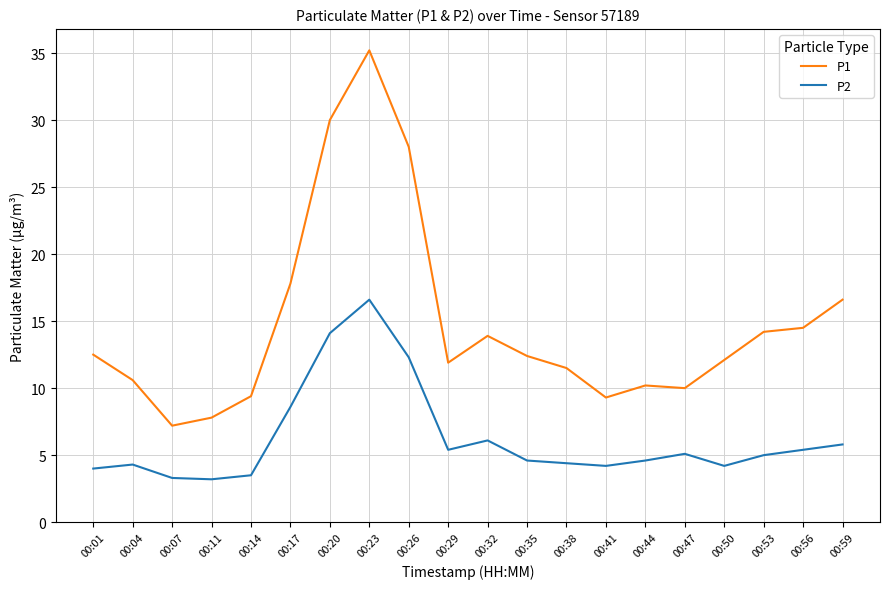

What is the difference between the P2 values at 00:38 and 00:11?

1.2